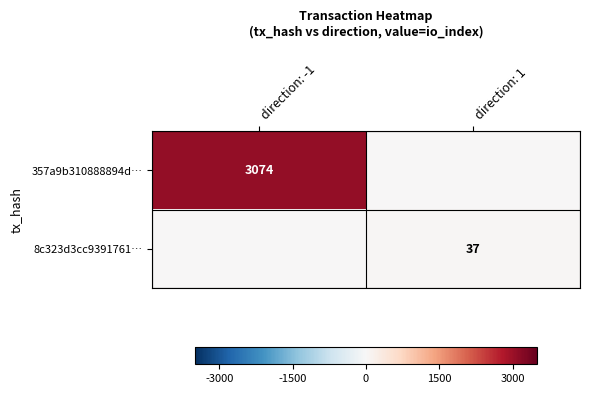

Is it true that 357a9b310888894d… equals 4693 at direction: -1?

False